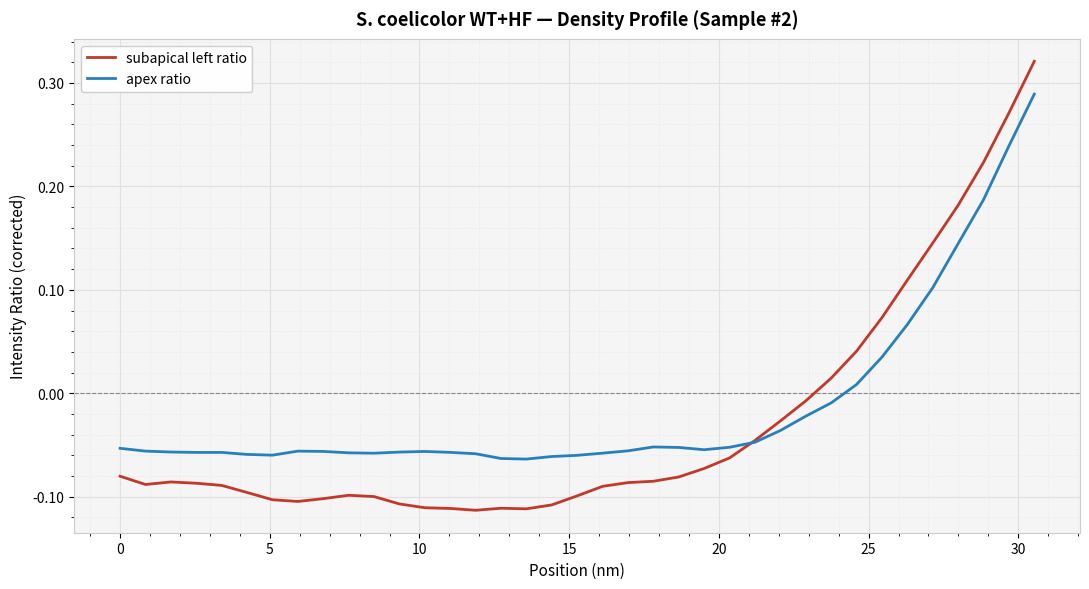

Rank the series by their maximum value, from highest to lowest.

subapical left ratio, apex ratio